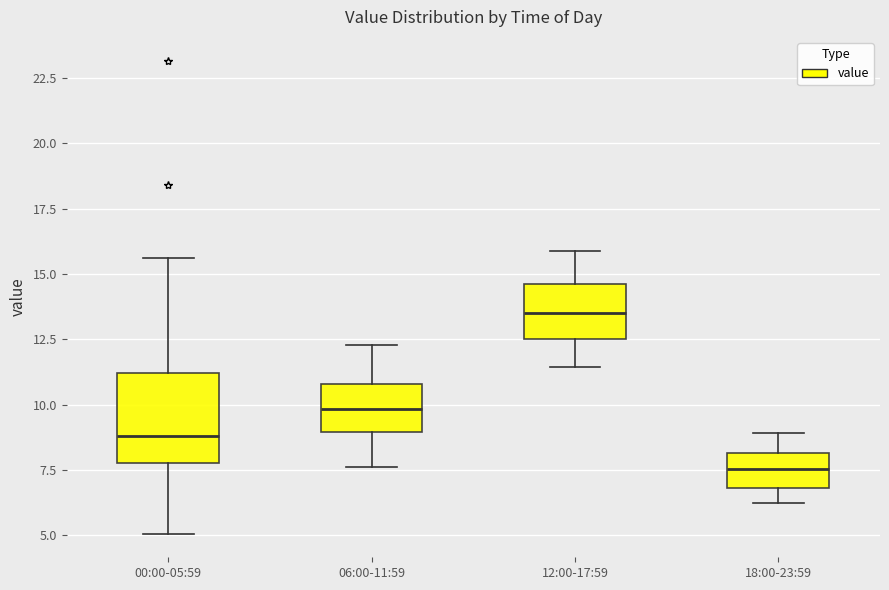

Reading left to right, transcribe this box plot: for each box, give where its median line is, the range the box spans, and where its two whiskers end, as read against the y-axis. The values are not printed on the chart, so give them approximately, as read against the axis.

00:00-05:59: median 9.0, box 8.0 to 11.0, whiskers 5.0 to 15.5
06:00-11:59: median 10.0, box 9.0 to 11.0, whiskers 7.5 to 12.5
12:00-17:59: median 13.5, box 12.5 to 14.5, whiskers 11.5 to 16.0
18:00-23:59: median 7.5, box 7.0 to 8.0, whiskers 6.0 to 9.0